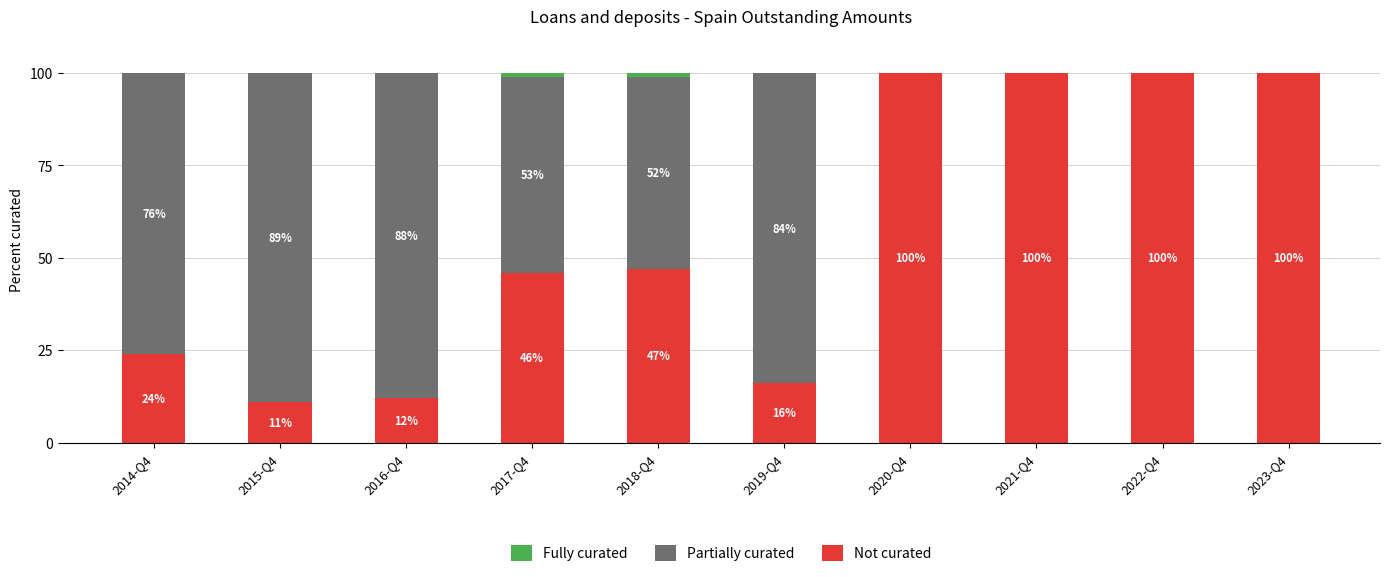

What is the sum of the Not curated values at 2014-Q4 and 2022-Q4?

124